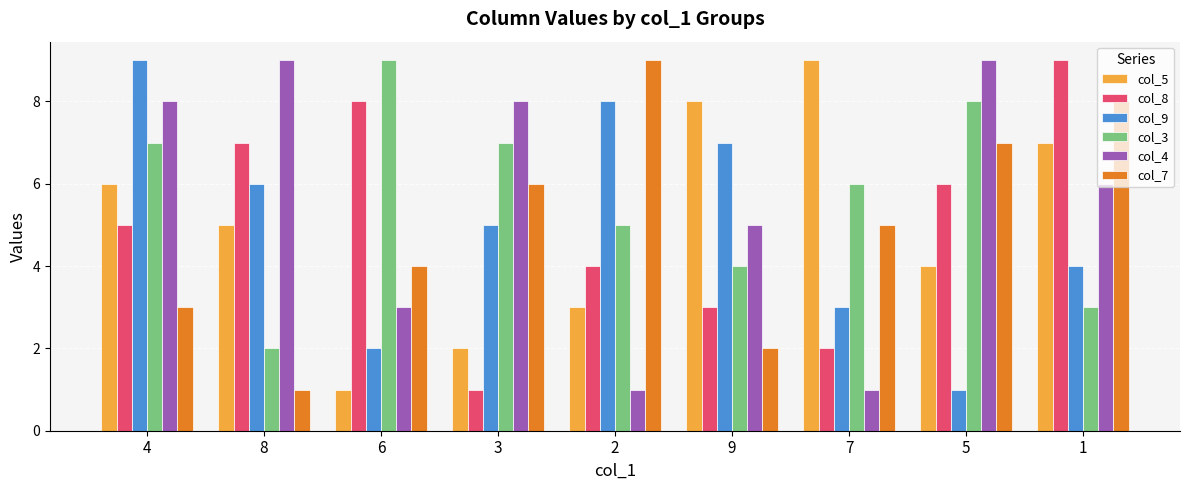

Where does the col_9 series first go above 5?

4